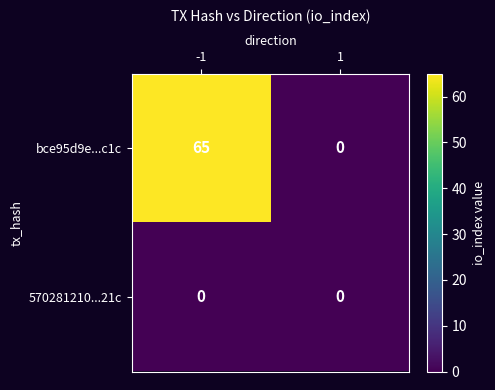

What is the maximum value for bce95d9e...c1c?

65